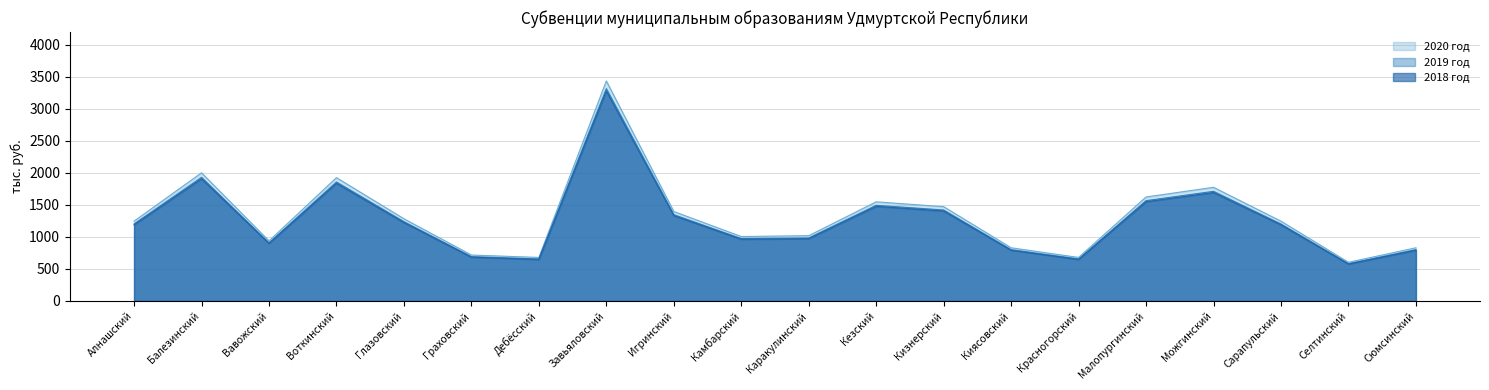

At how many categories does at least one series exceed 3260?

1